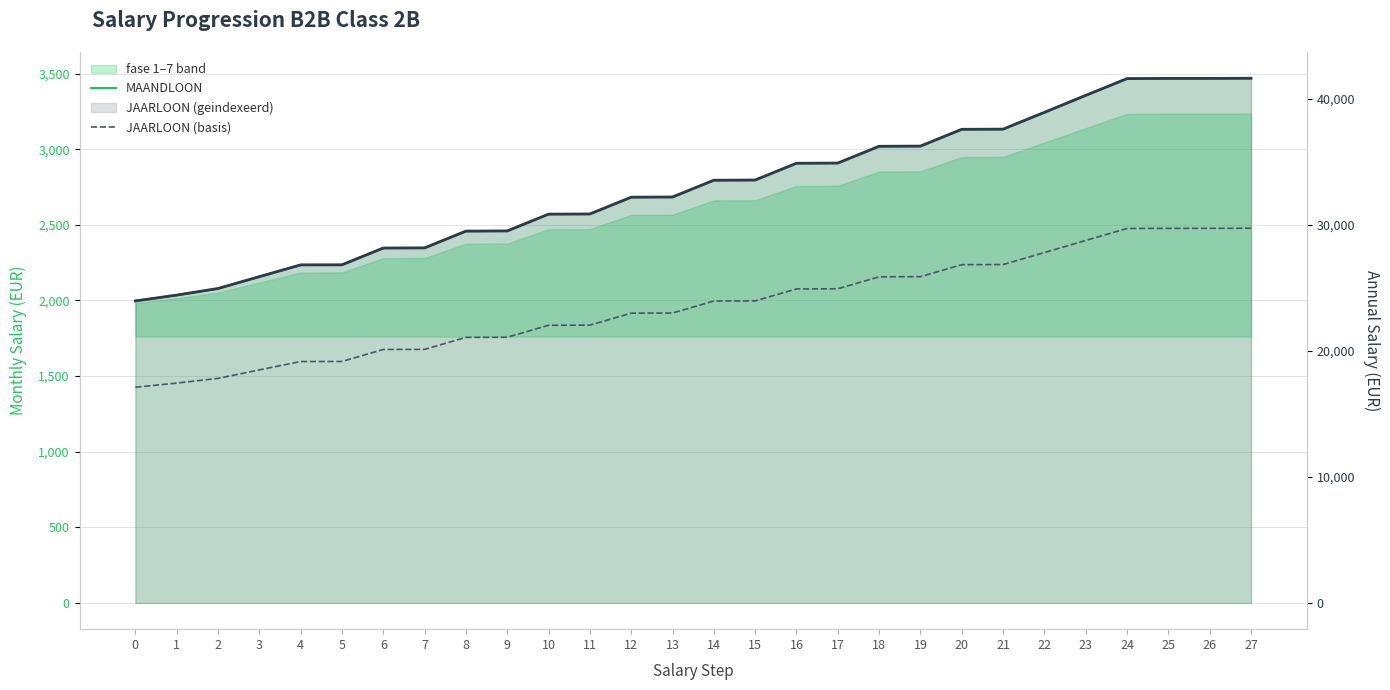

True or false: JAARLOON (basis) and MAANDLOON cross at least once.

False